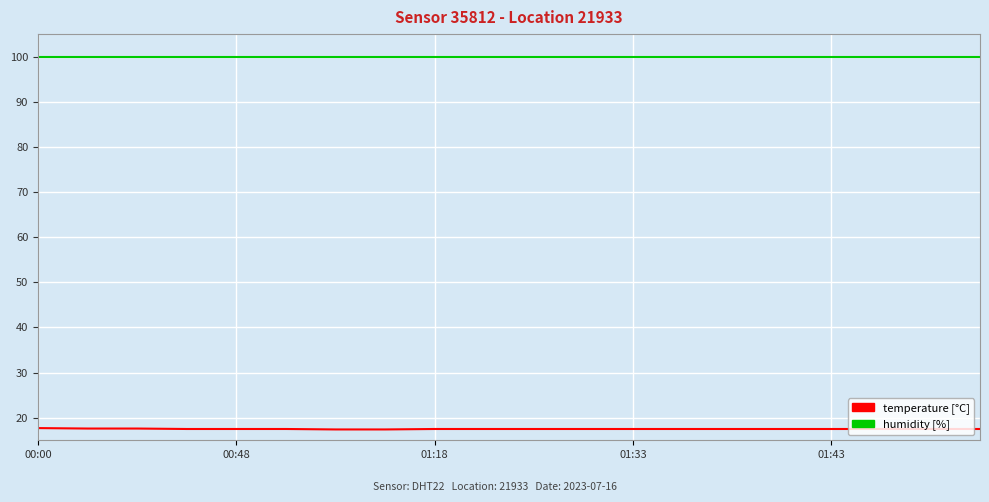

What is the greatest value displayed?

99.9